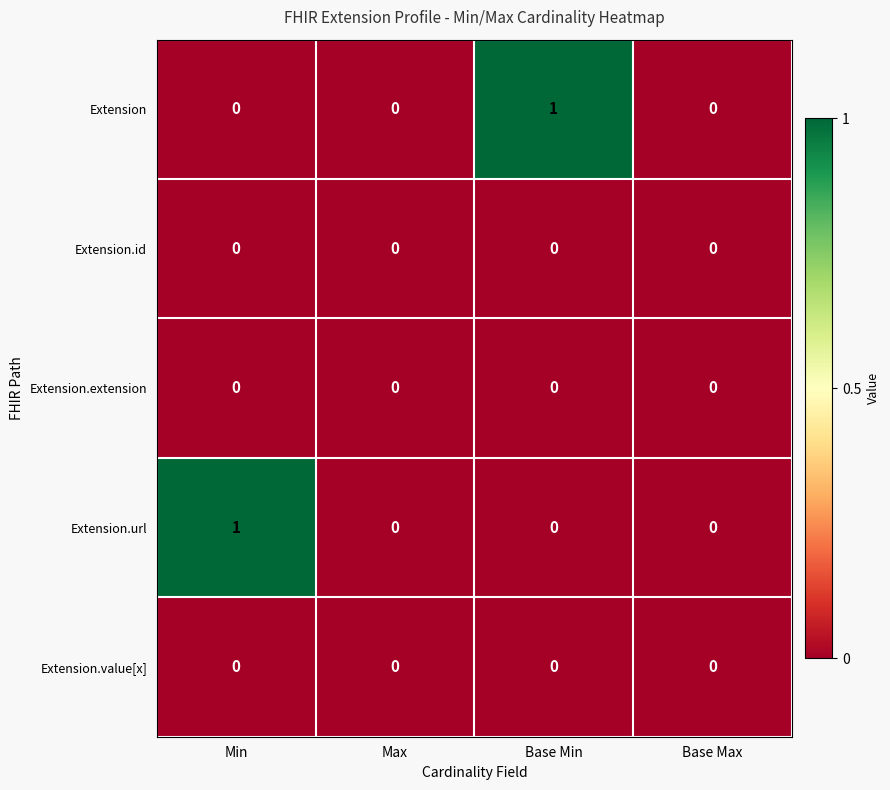

Reading right to left, extract all data points from this chart.

Extension: 0	1	0	0
Extension.id: 0	0	0	0
Extension.extension: 0	0	0	0
Extension.url: 0	0	0	1
Extension.value[x]: 0	0	0	0